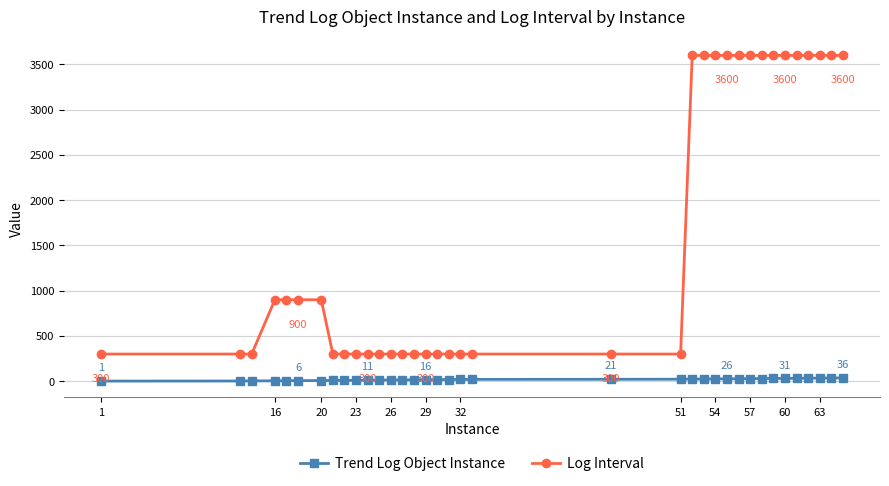

How many Log Interval values are between 300 and 3600?

36